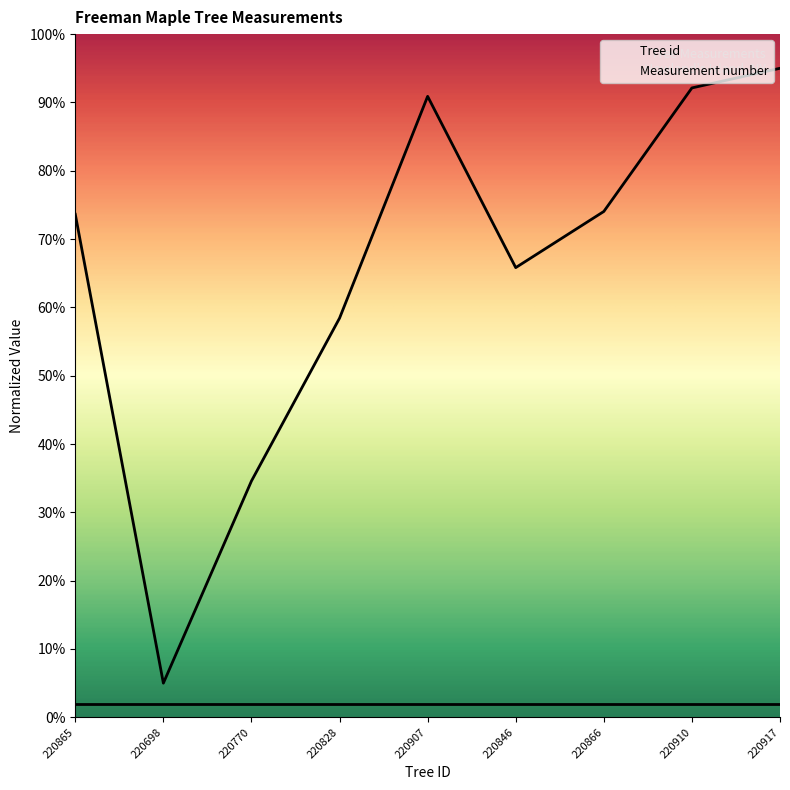

What is the label of the 7th point from the right?

220770